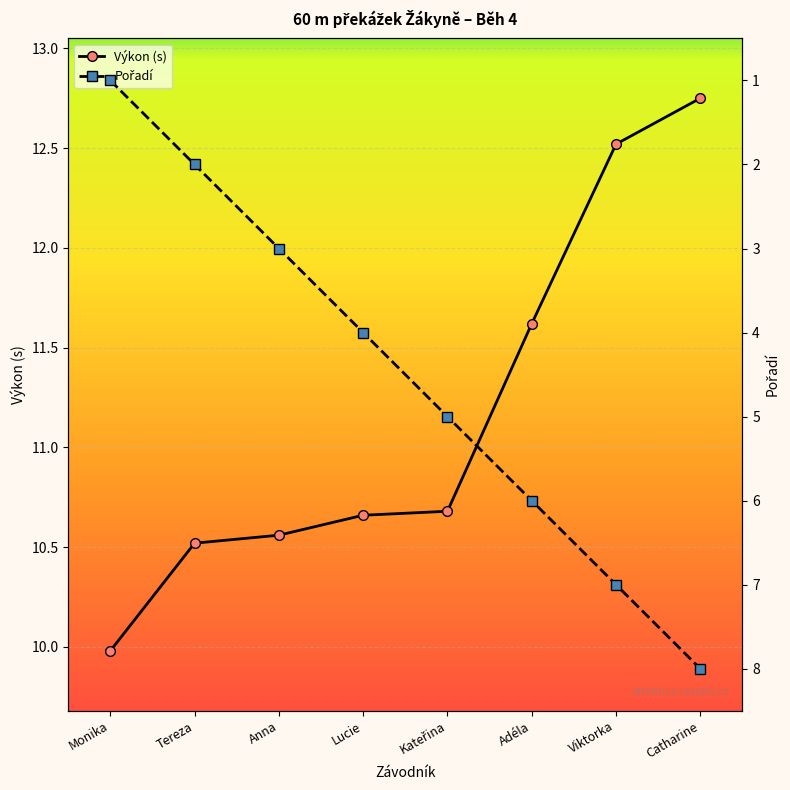

What is the label of the 1st point from the left?

Monika